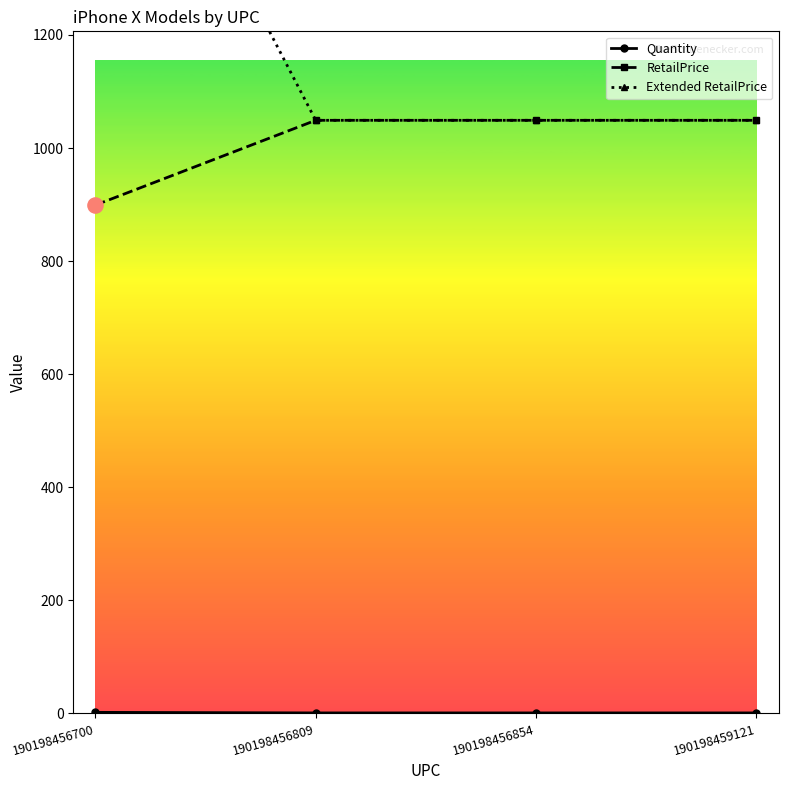

At which category is the sum across all series the highest?

190198456700